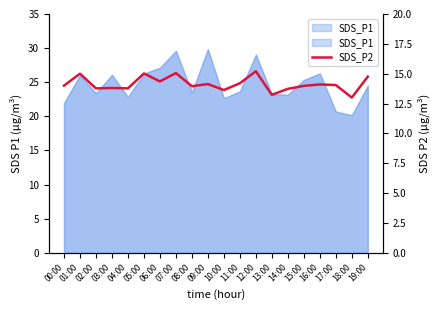

True or false: the data has more than 0 interior local peaks.

True